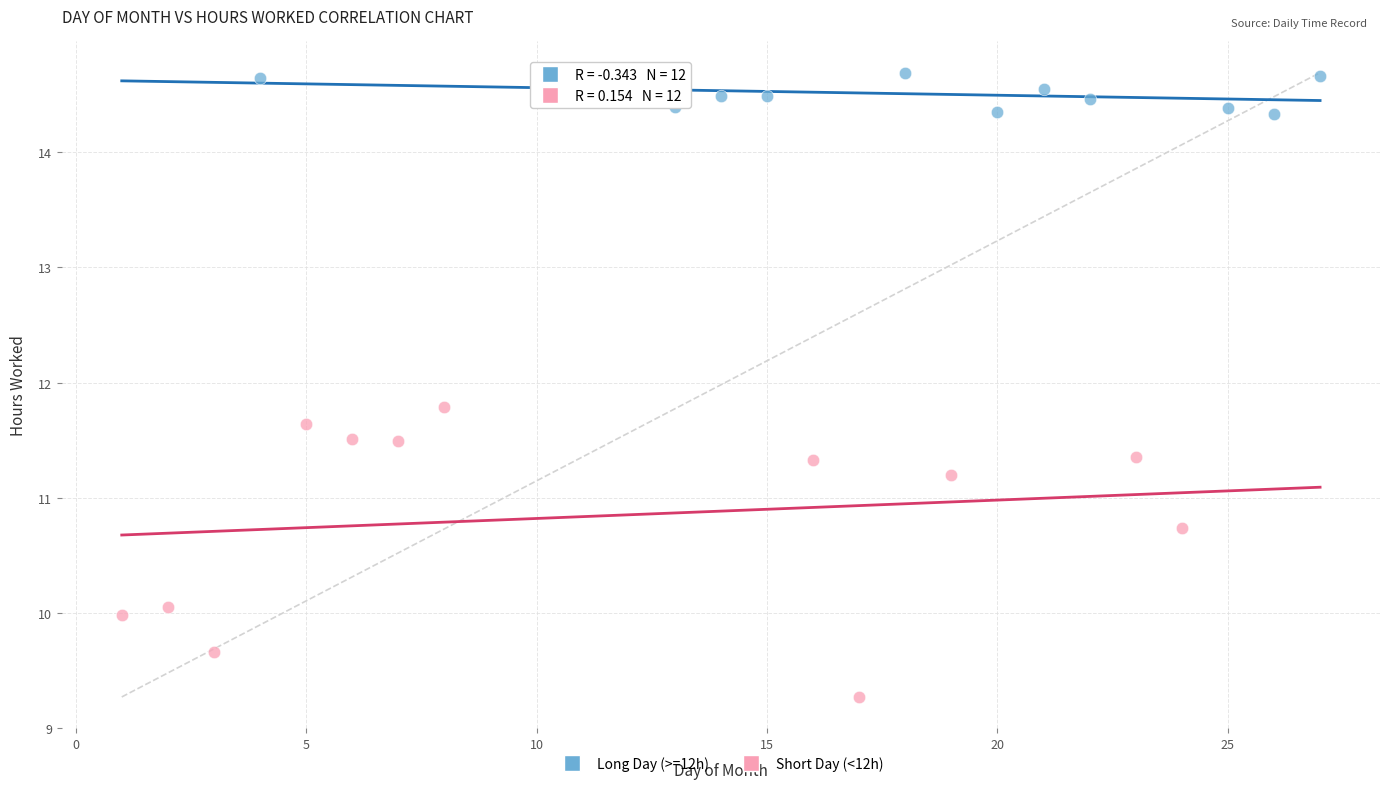

Which series has the widest spread of Y values?

Short Day (<12h)